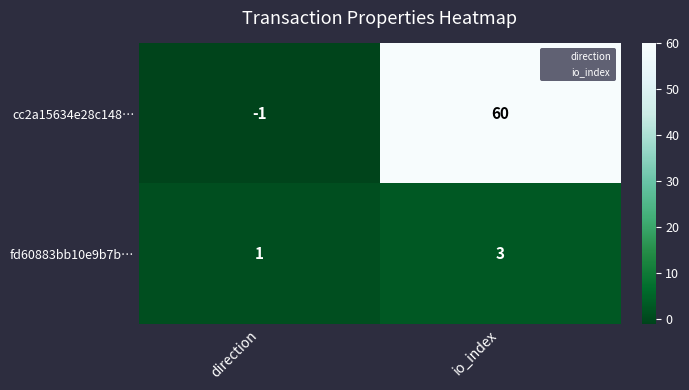

What is the spread (max minus min) of values at io_index?

57